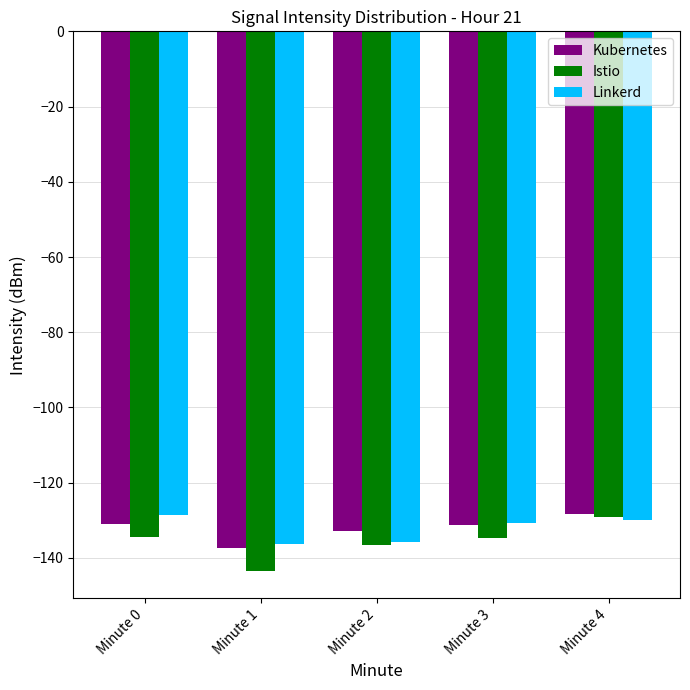

How many data points does each series have?

5